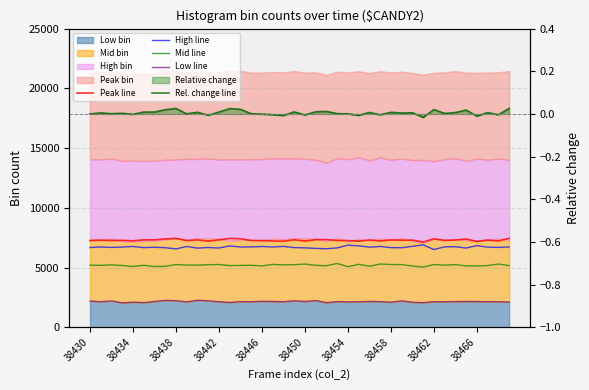

Count the number of categories in the chart.

40